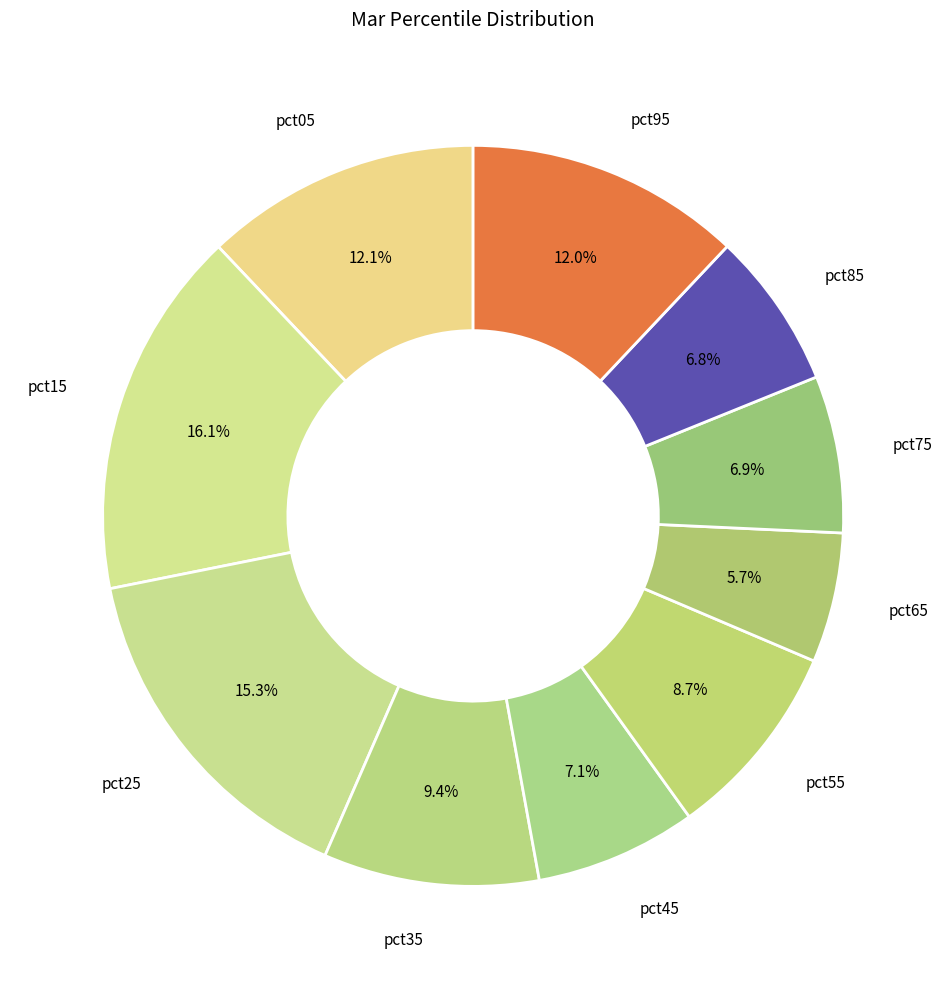

Count the number of slices in the pie.

10